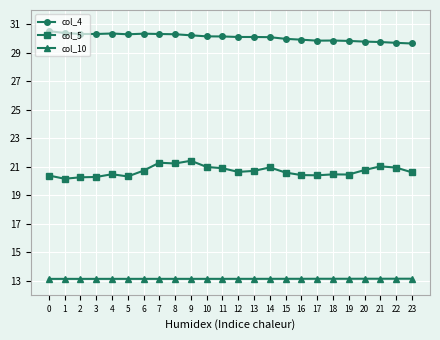

What is the difference between the highest and lowest values at 9?

17.1